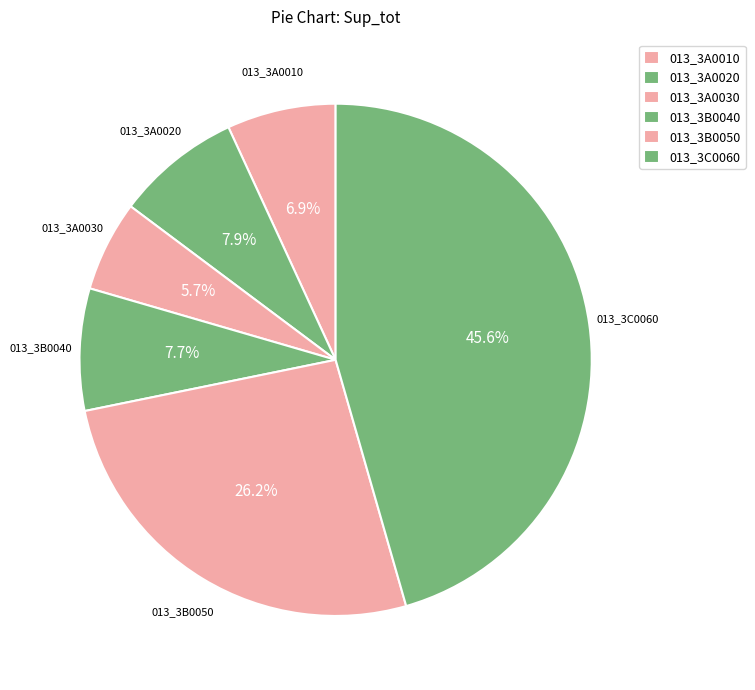

To the nearest percent, what is the combined percentage of 013_3B0040 and 013_3B0050?

34%